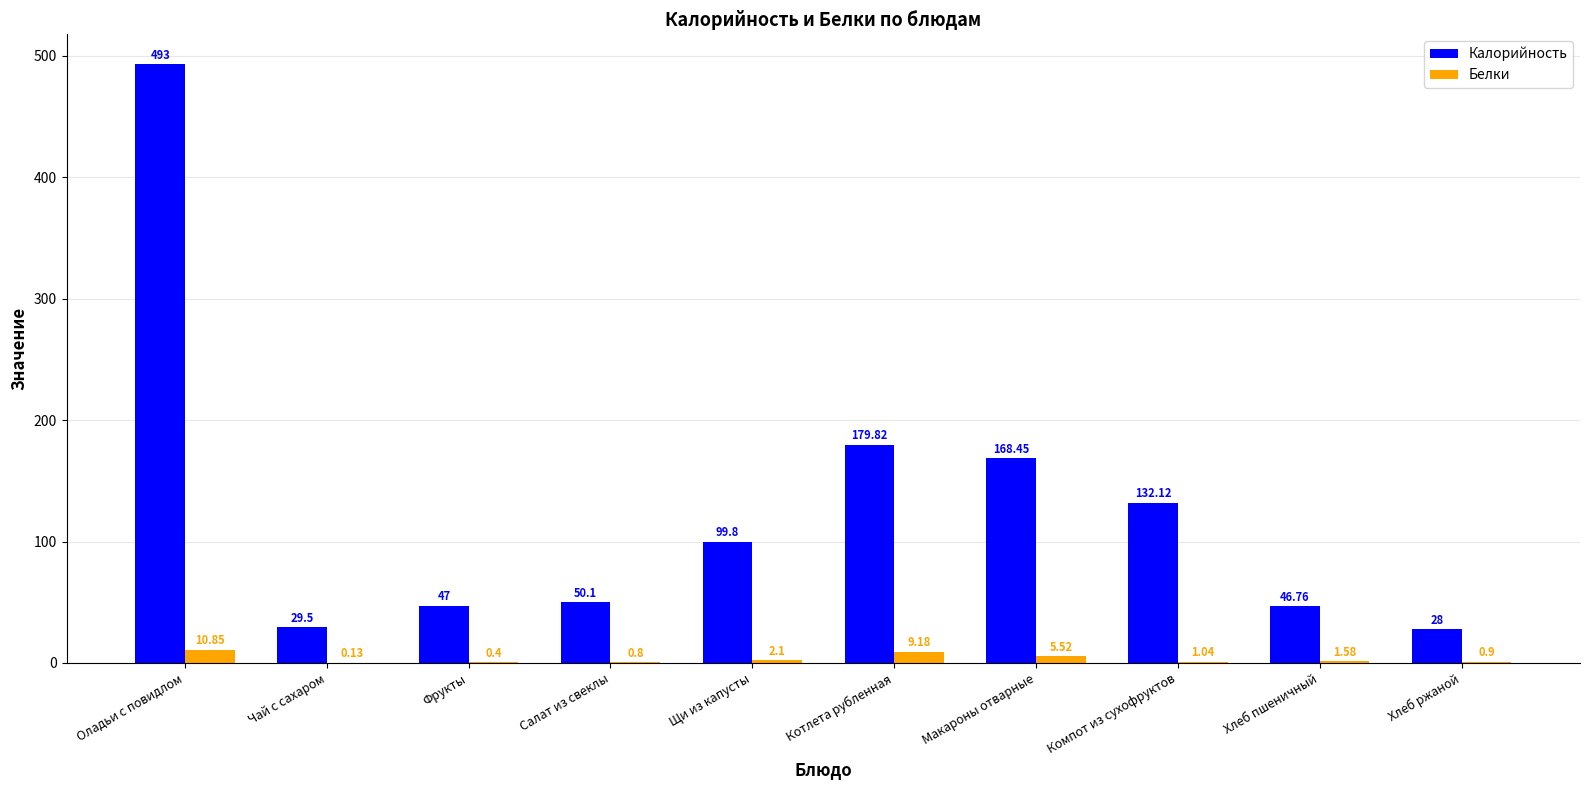

Which series changed the most between Чай с сахаром and Компот из сухофруктов?

Калорийность